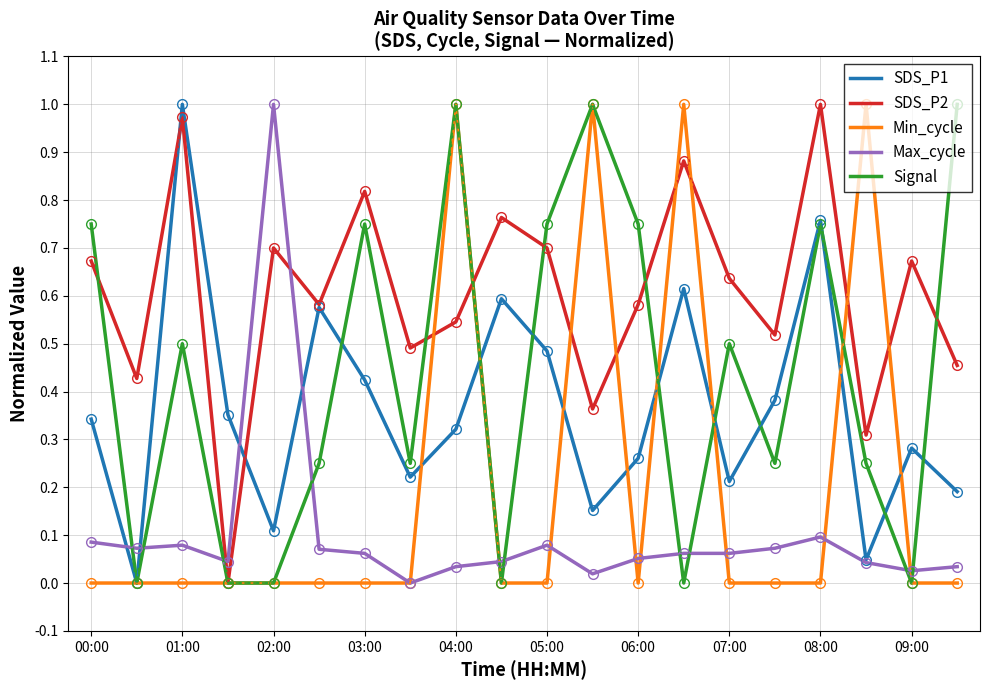

Which series has the largest total across all categories?

SDS_P2